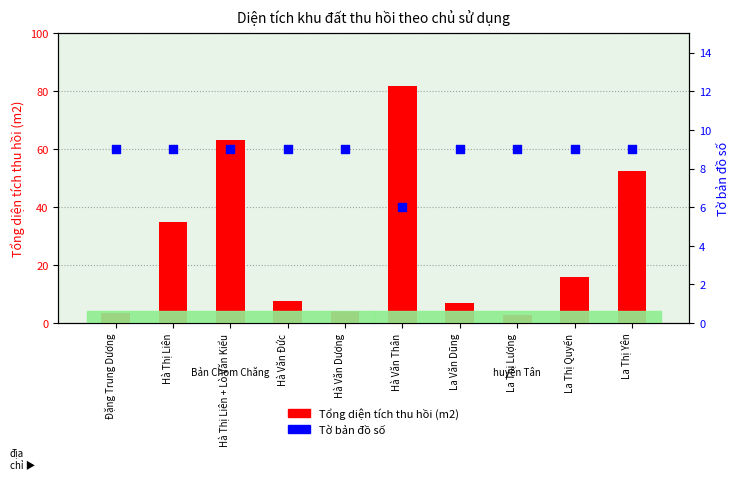

Which series has the largest total across all categories?

Tổng diện tích thu hồi (m2)